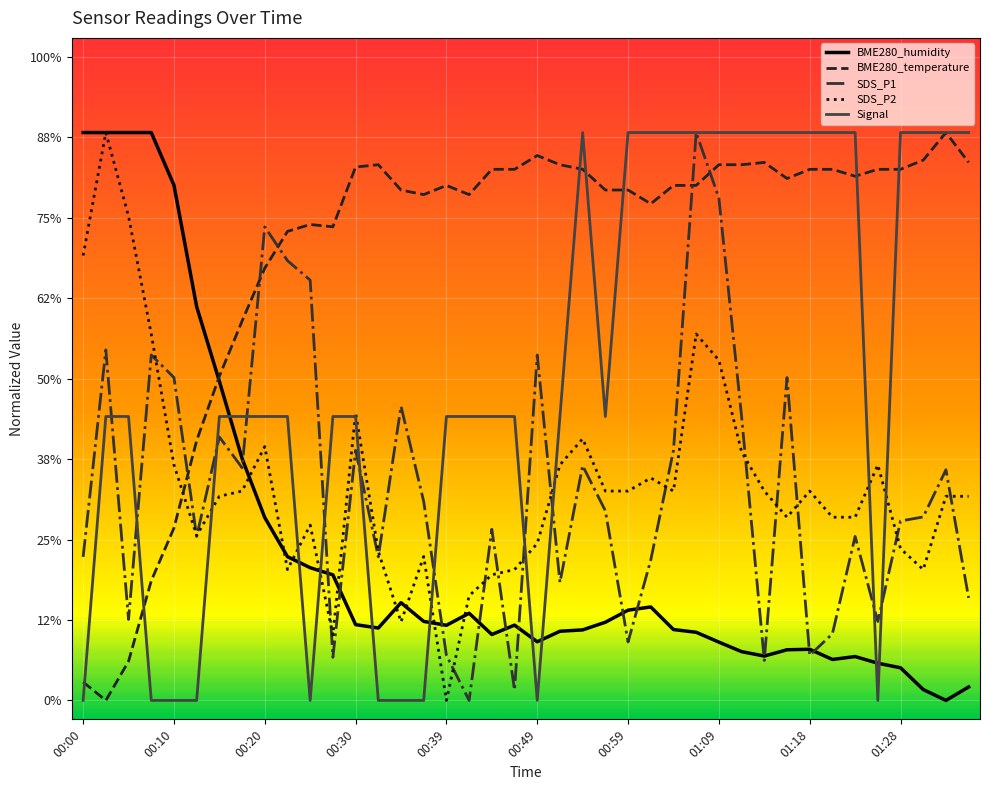

What are all the series names shown in the legend?

BME280_humidity, BME280_temperature, SDS_P1, SDS_P2, Signal